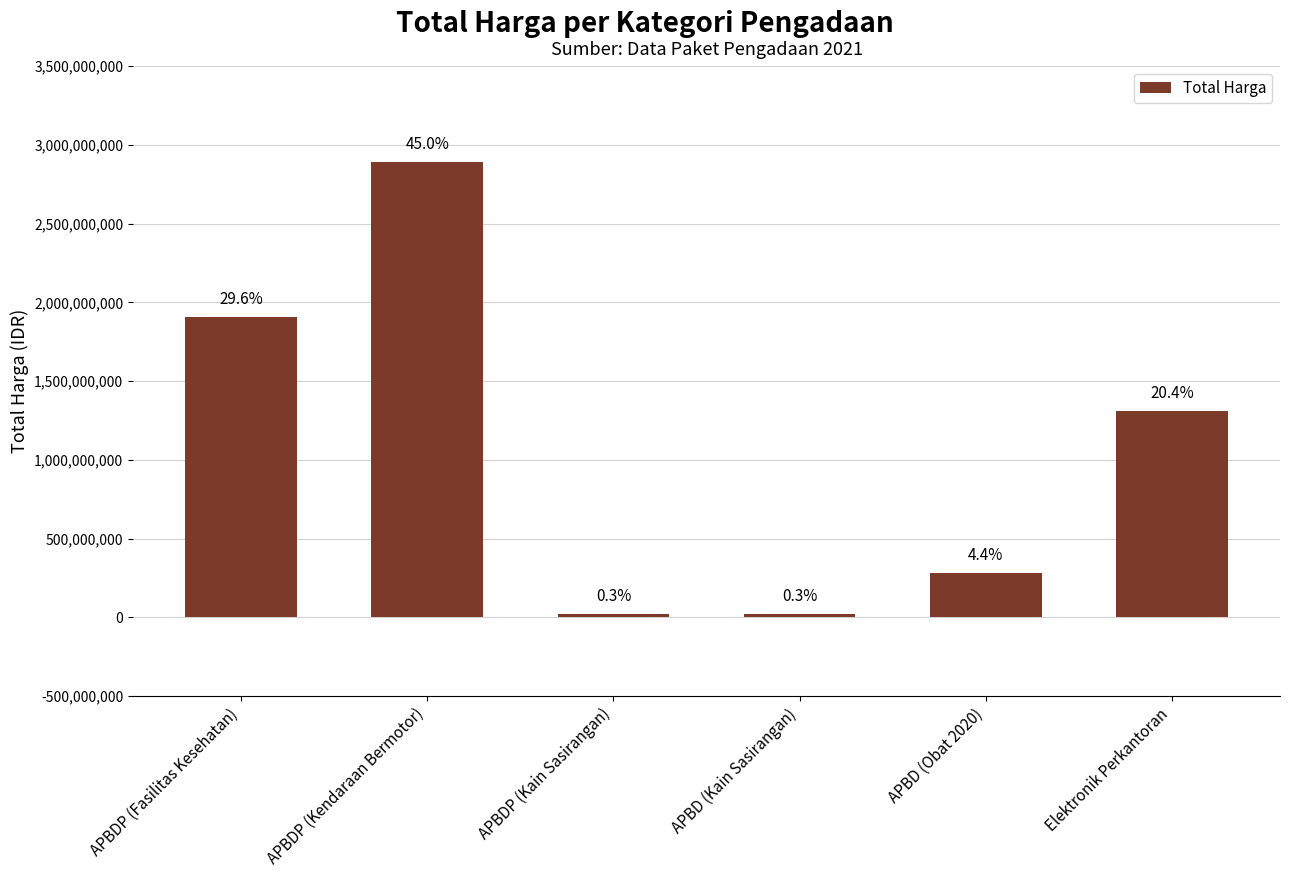

Does the chart contain any negative values?

No